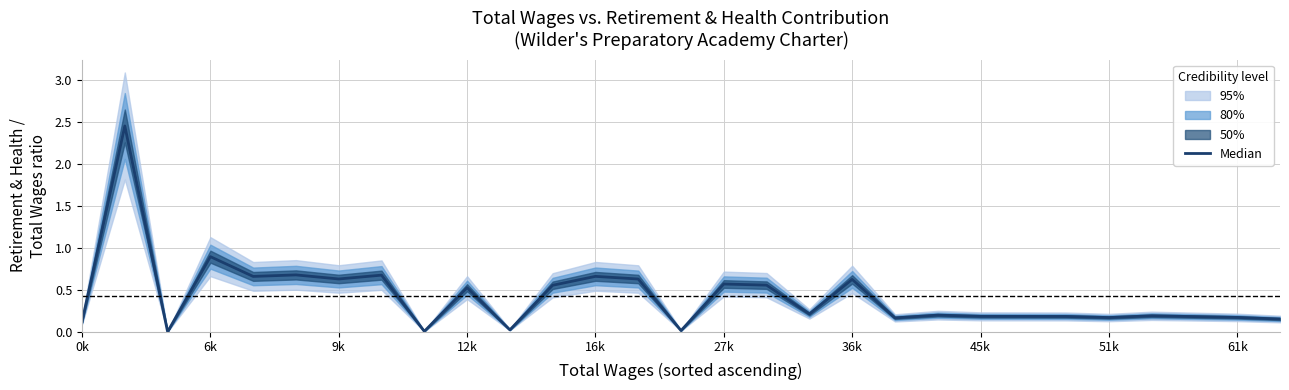

The value at 36k is 0.6. True or false?

True